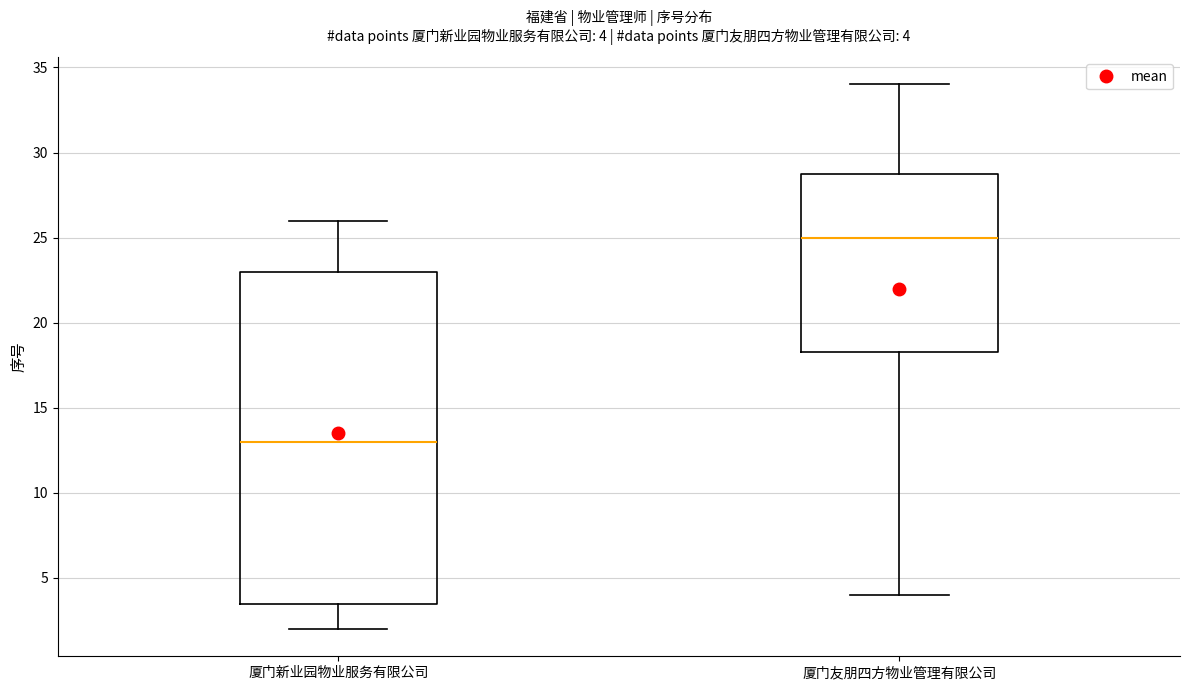

Comparing the boxes themselves (not the whiskers), which one is the tallest?

厦门新业园物业服务有限公司